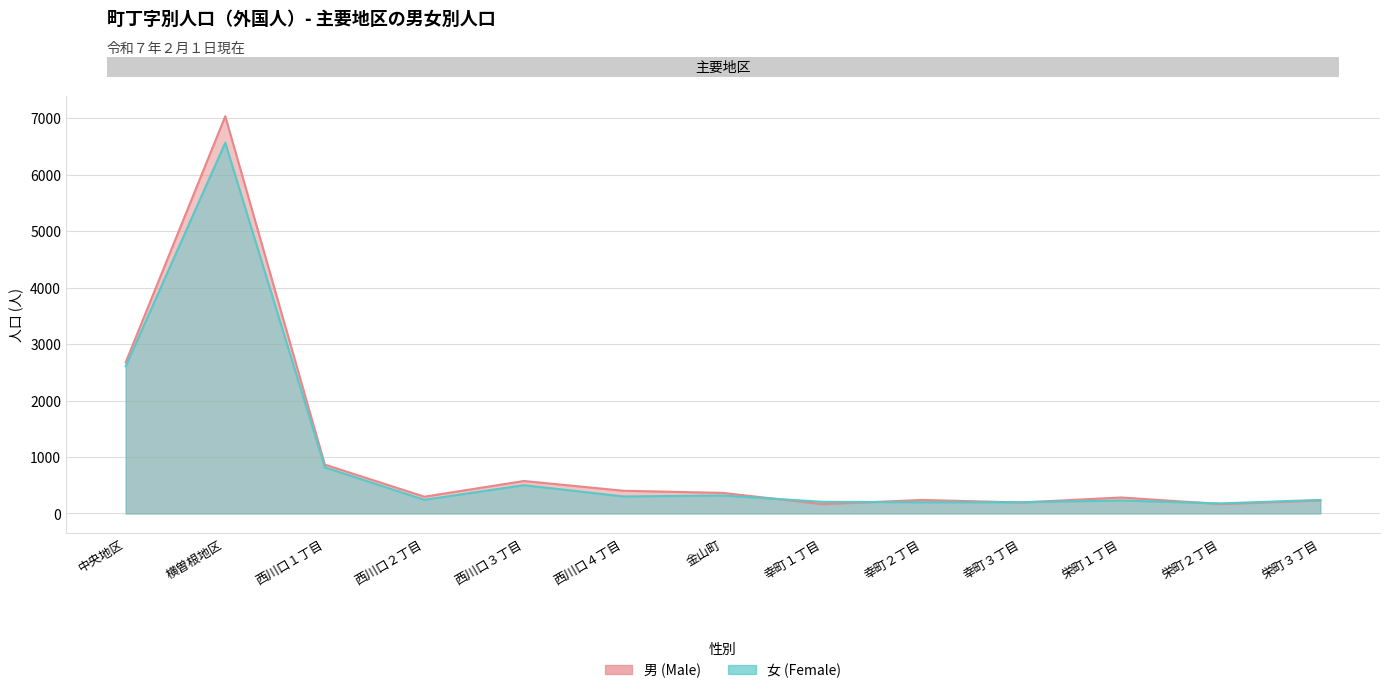

How many interior local peaks does the 男 (Male) series have?

4